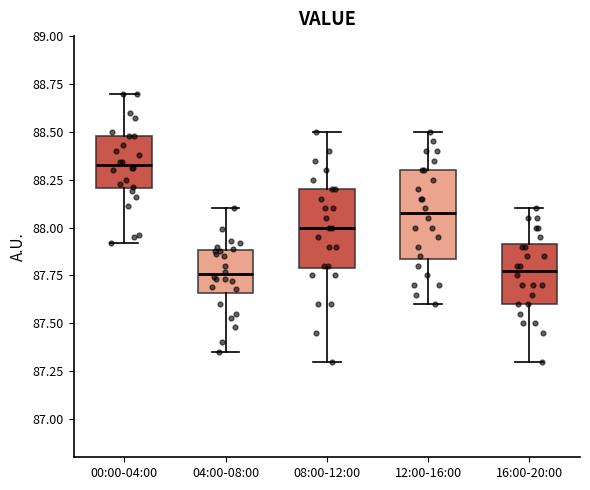

Where is the lower edge of the box for 12:00-16:00 on the y-axis? The values are not printed on the chart, so give them approximately, as read against the axis.

87.85